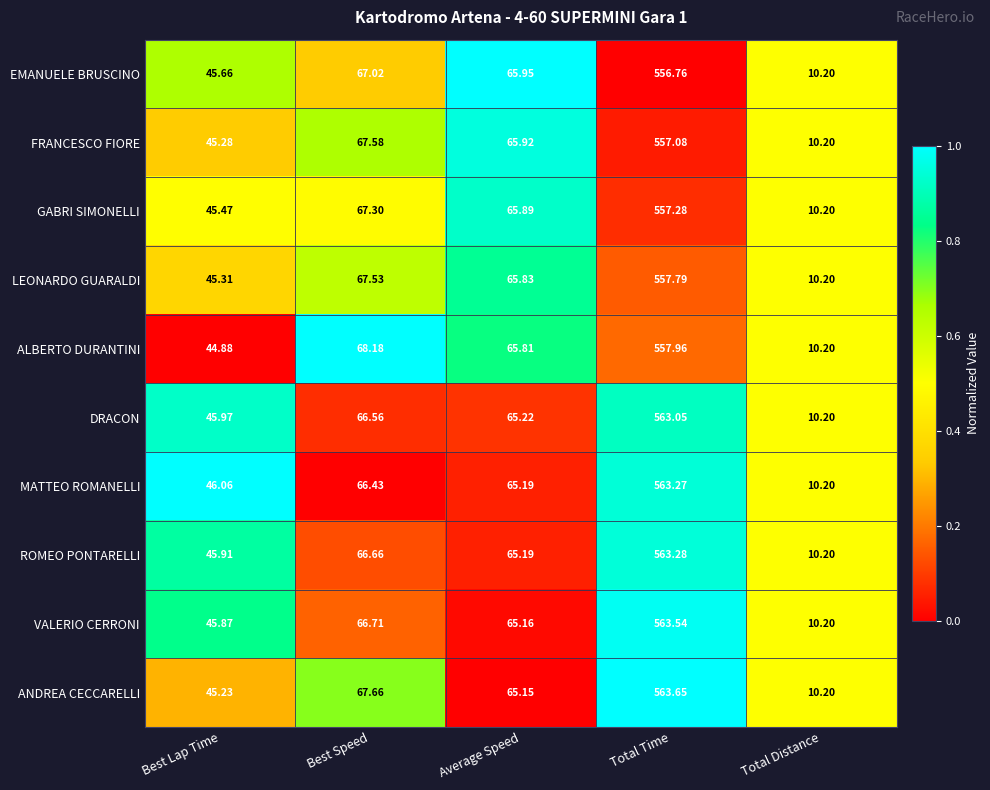

Which series has the largest range (max minus min)?

ANDREA CECCARELLI